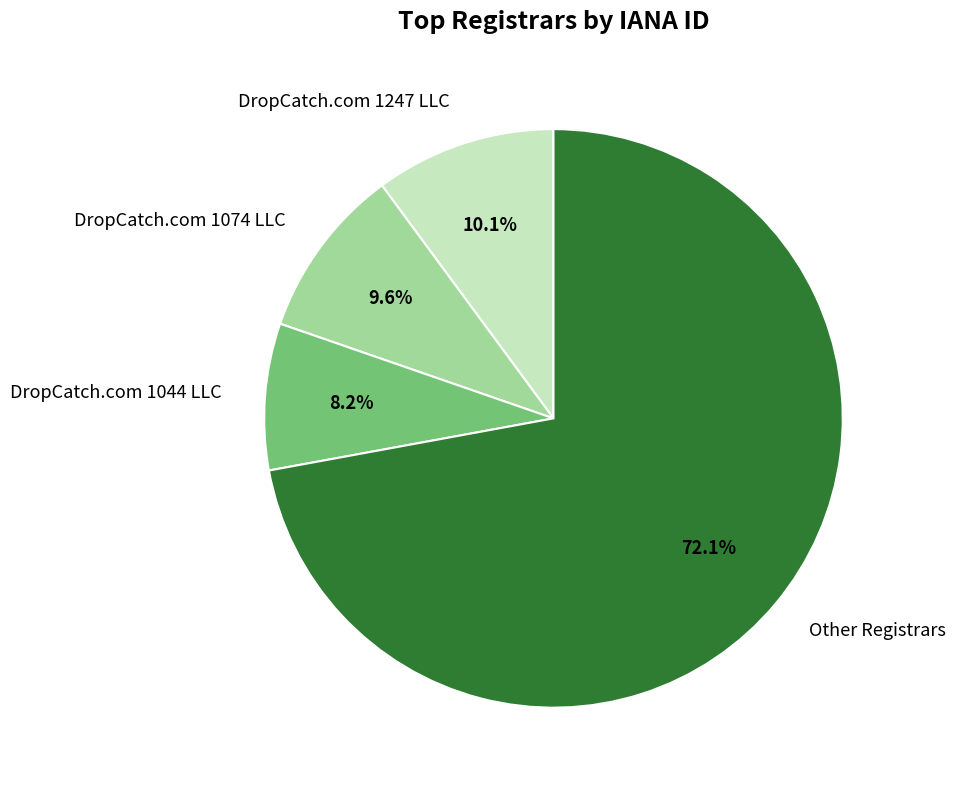

Does DropCatch.com 1044 LLC represent more than half of the total?

No